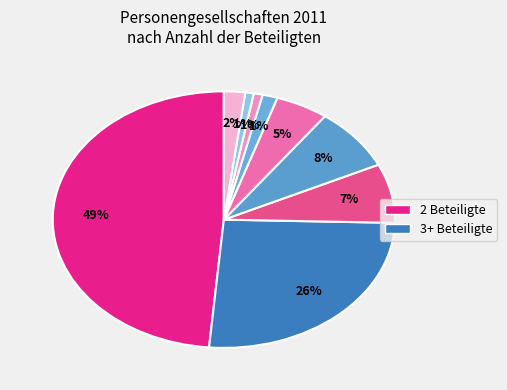

Which slice is the largest?

2 Beteiligten